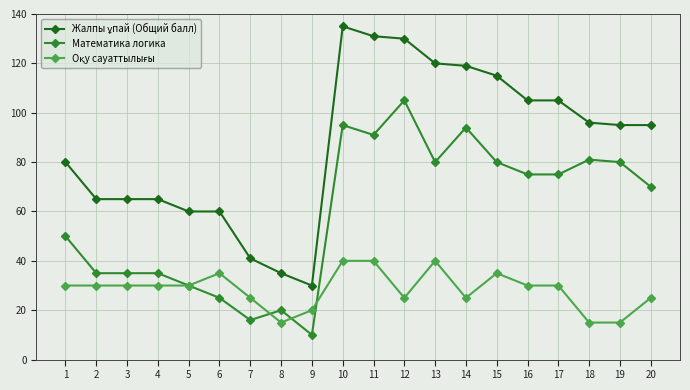

What is the sum of the Математика логика values at 8 and 17?

95